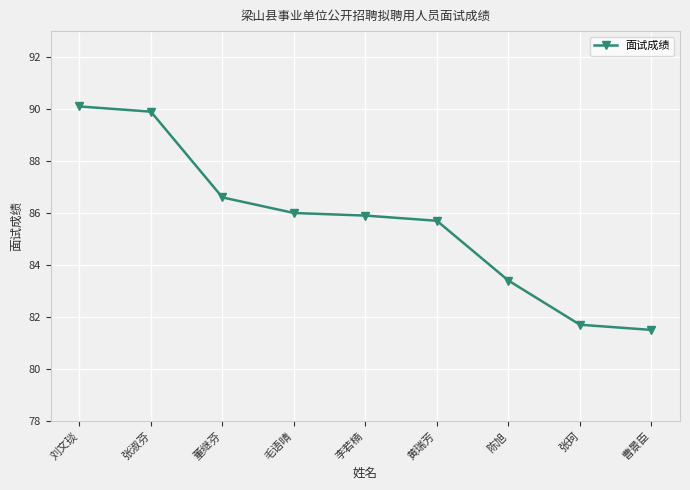

Where does the data first go above 85?

刘文琰